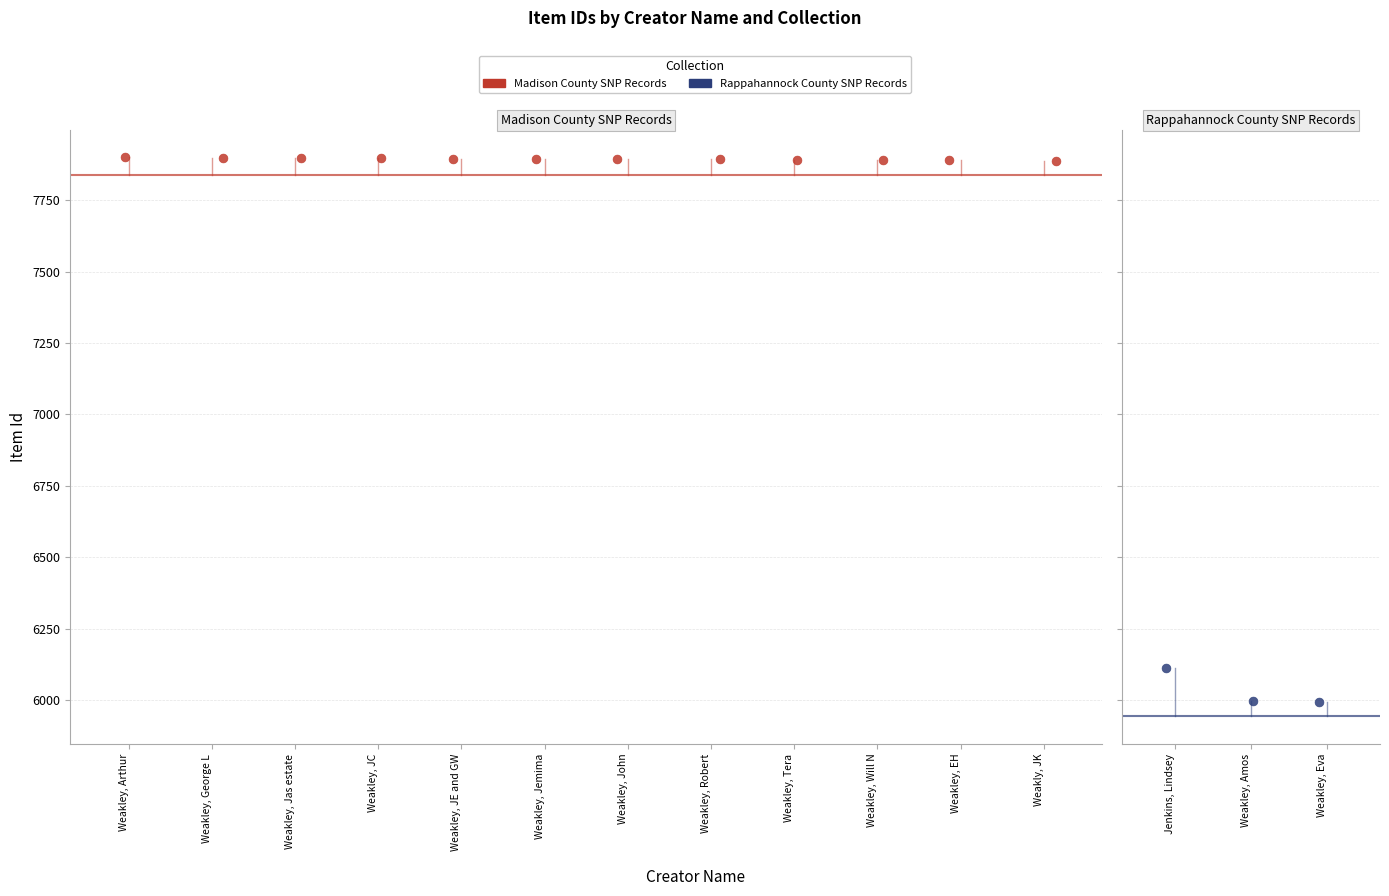

What is the change in value from Weakley, Robert to Weakley, Tera?

-1